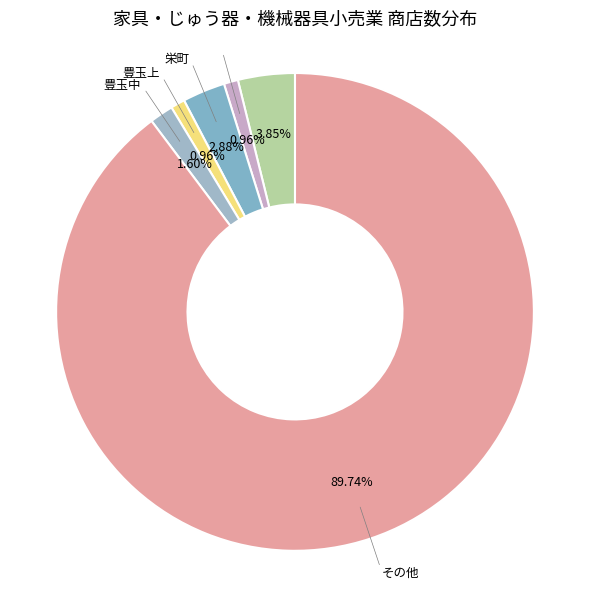

How many segments does this pie chart have?

6